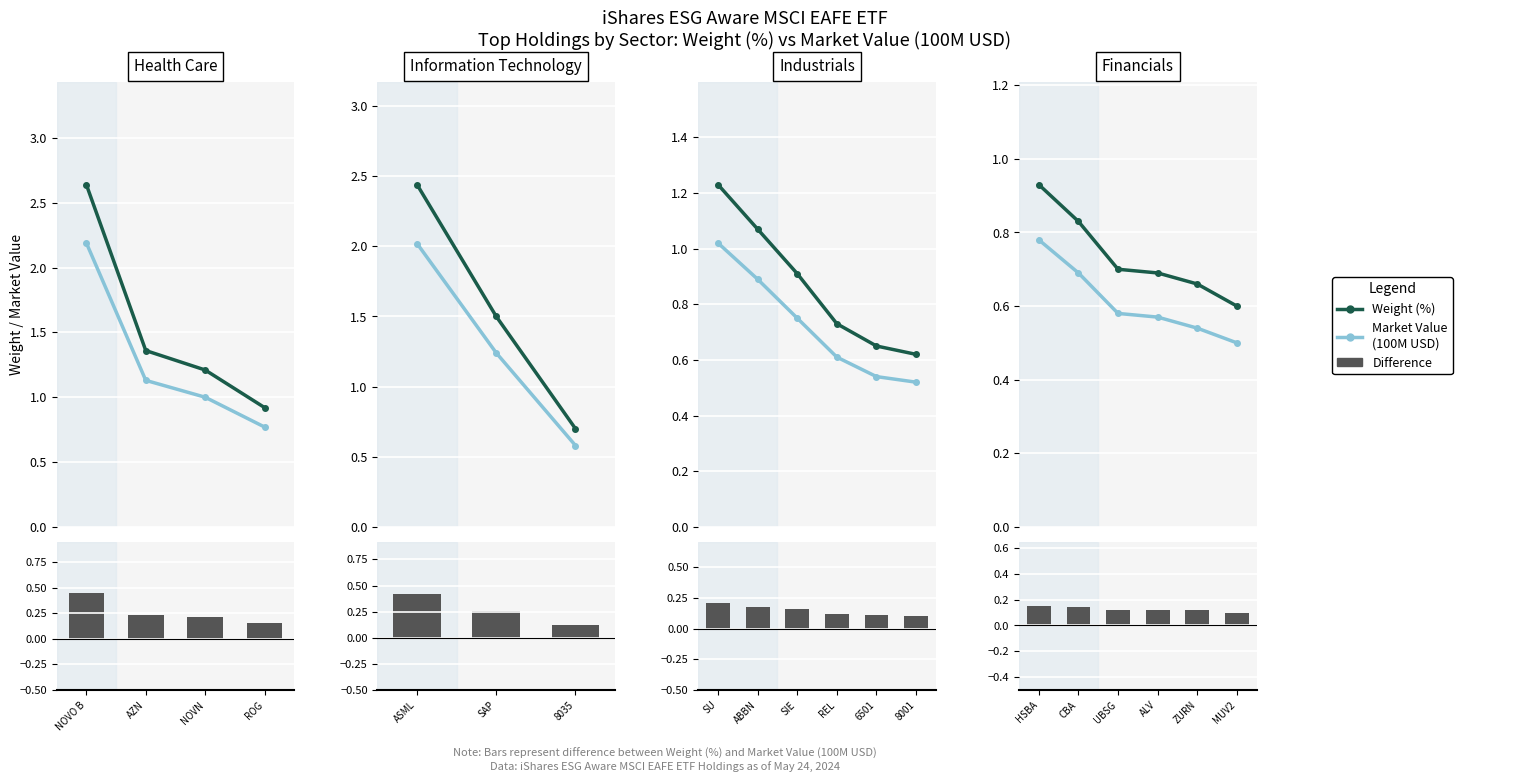

What is the value of the Weight (%) bar at the 5th from the left?

0.7